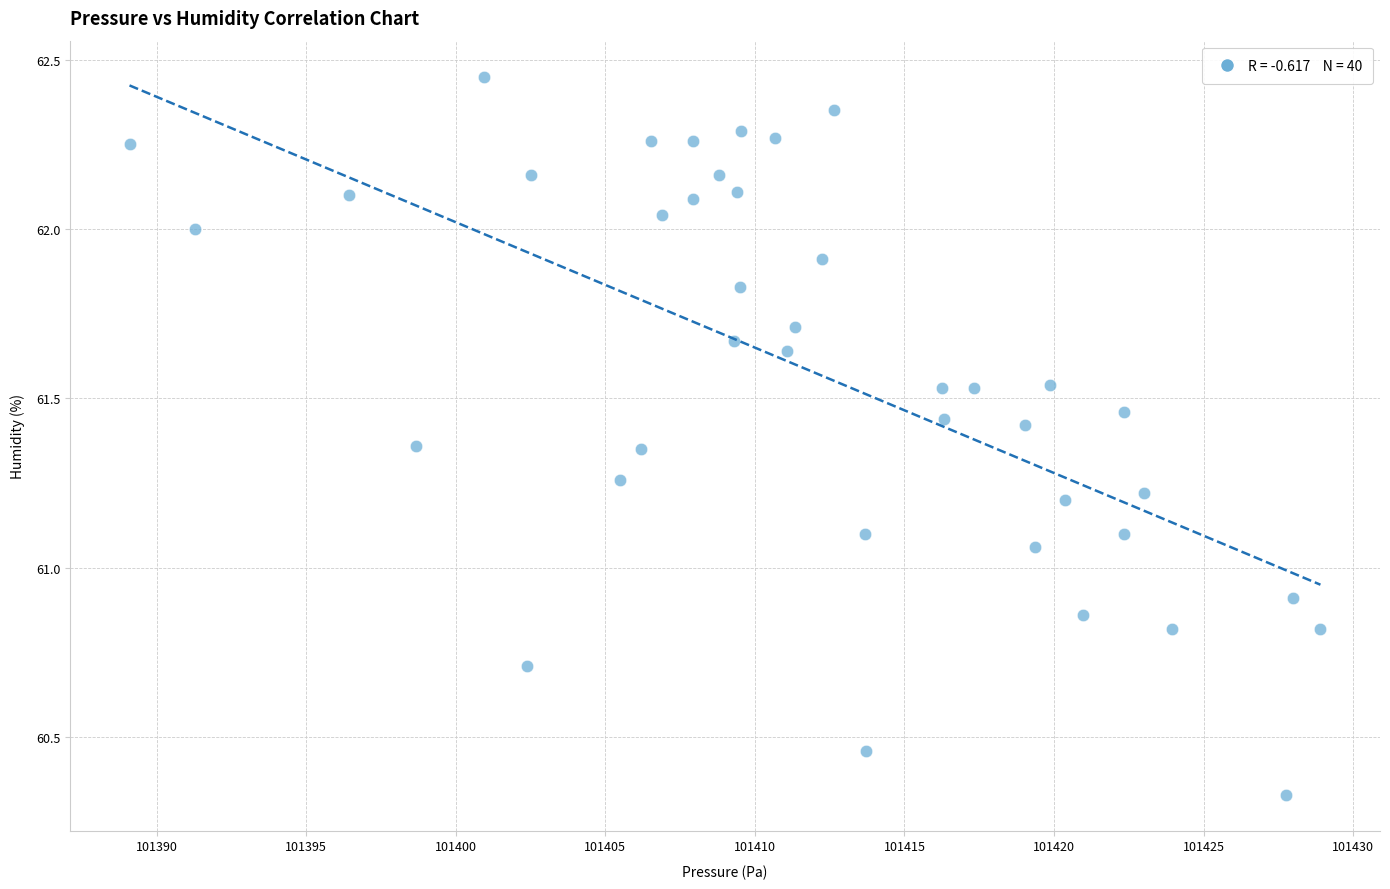

What is the range of Y values (max minus min)?

2.1